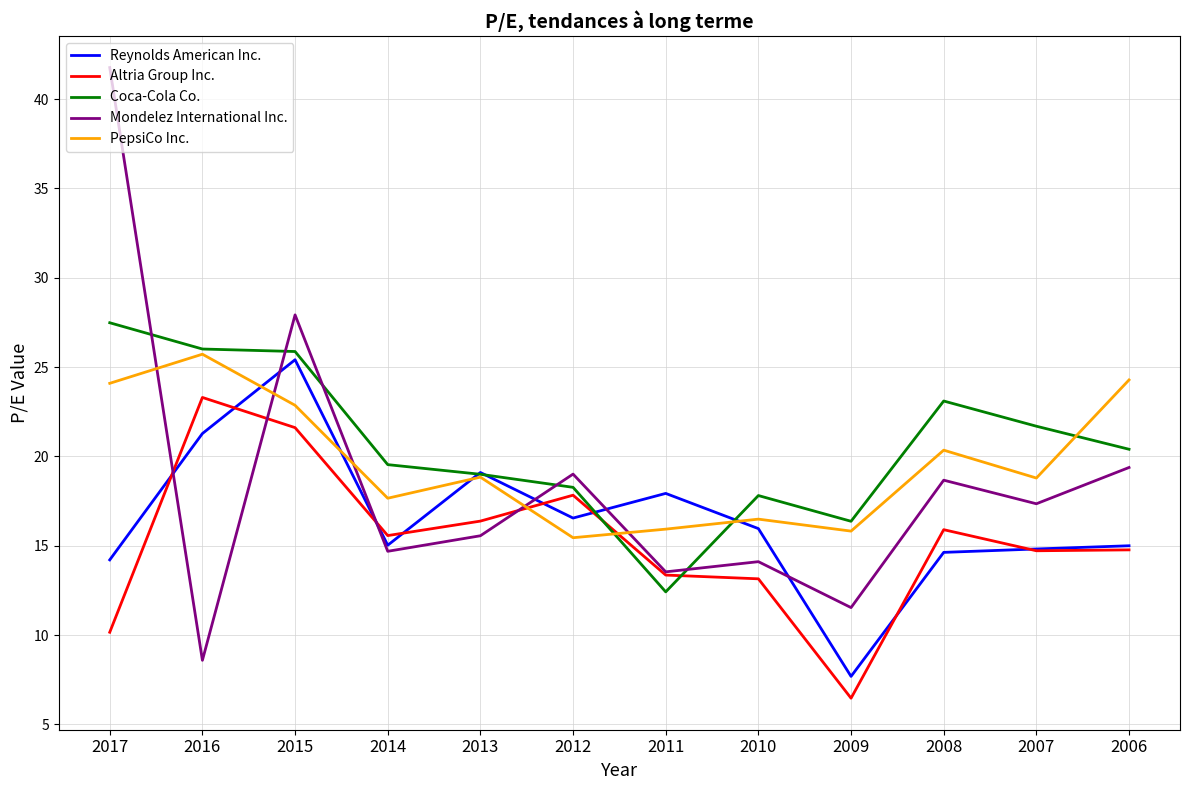

Where do Altria Group Inc. and PepsiCo Inc. first cross each other?

2013 and 2012